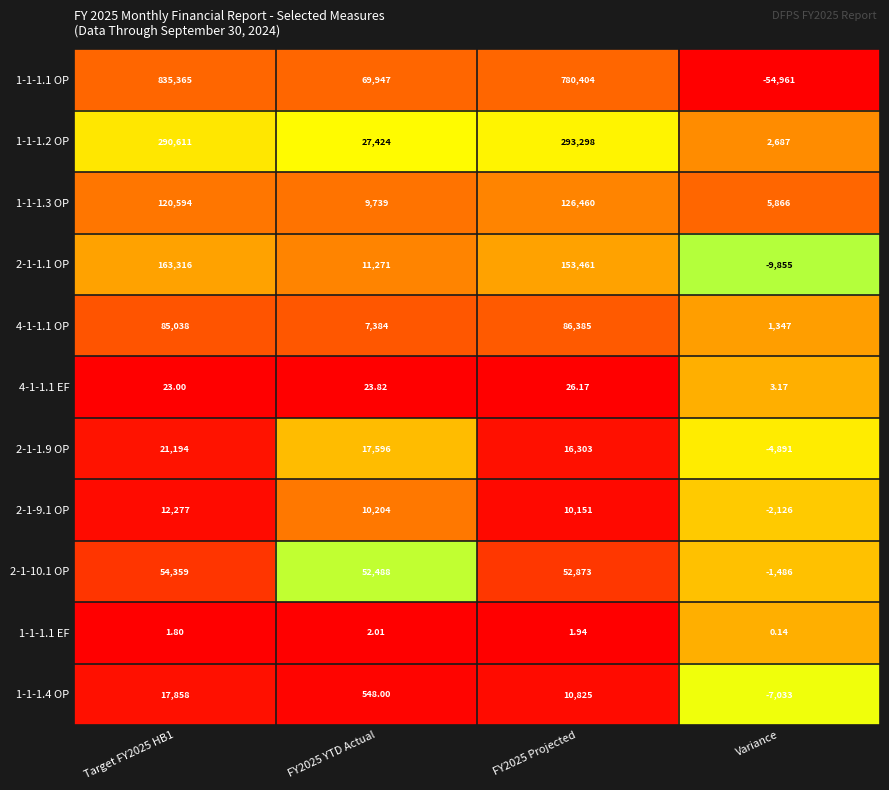

Is the value of 2-1-1.1 OP at FY2025 Projected greater than the value of 1-1-1.2 OP at Variance?

Yes